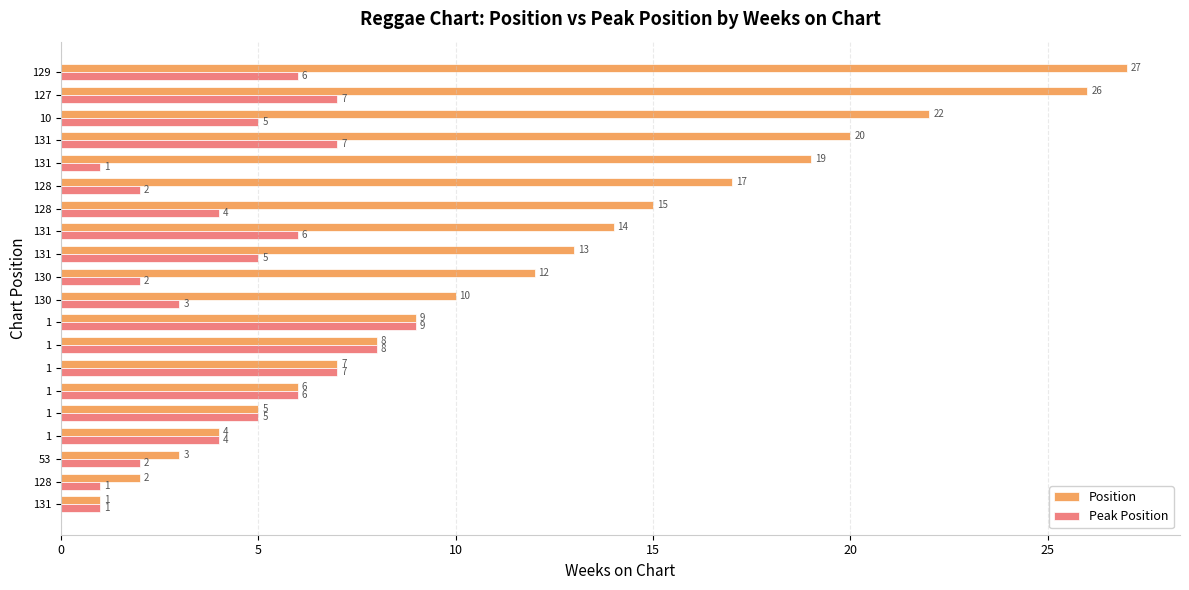

What is the value of the Position bar at the 5th from the left?

5